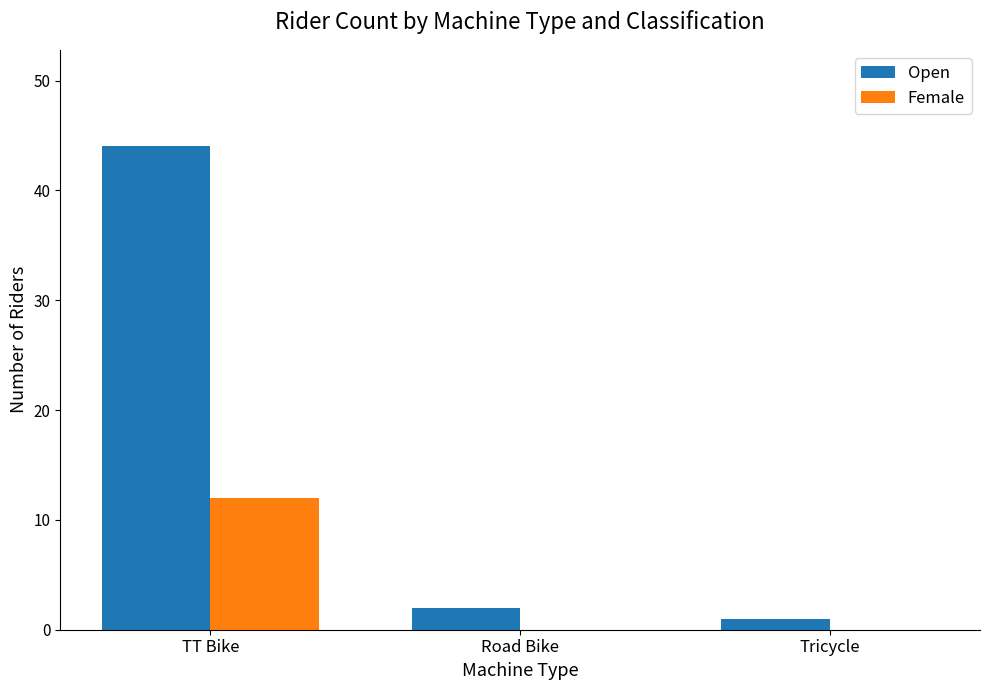

What are all the series names shown in the legend?

Open, Female